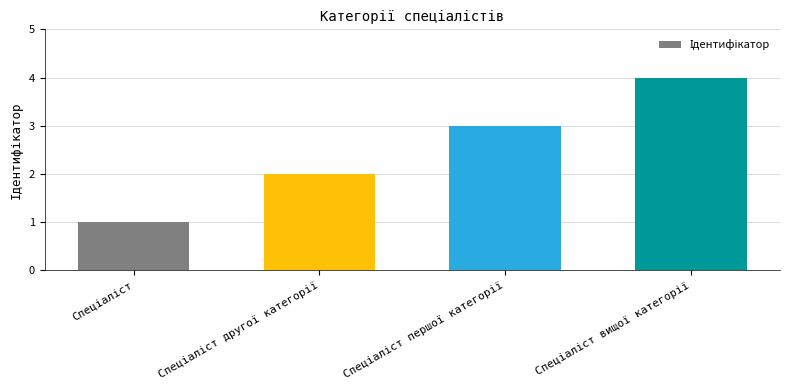

What is the sum of all values?

10